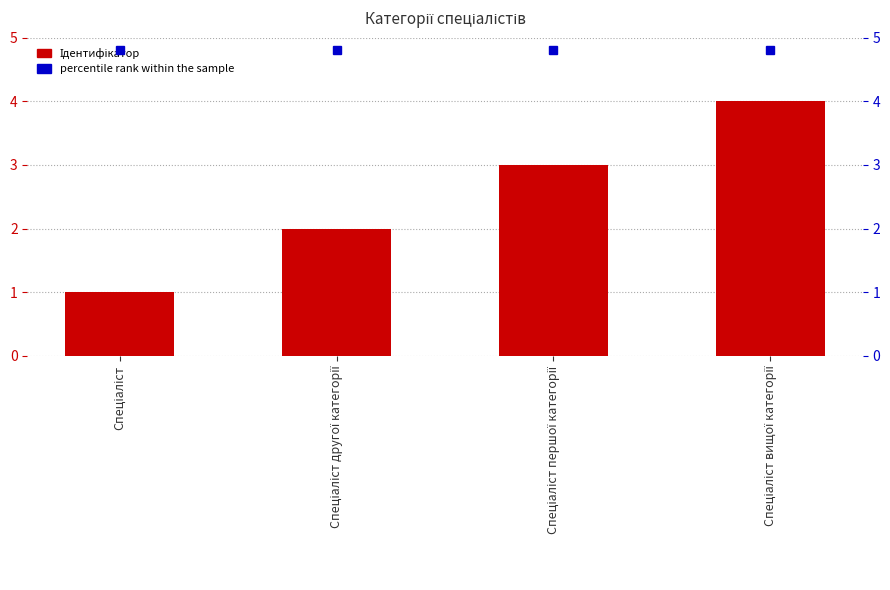

The chart shows a value of 1 at Спеціаліст. True or false?

True